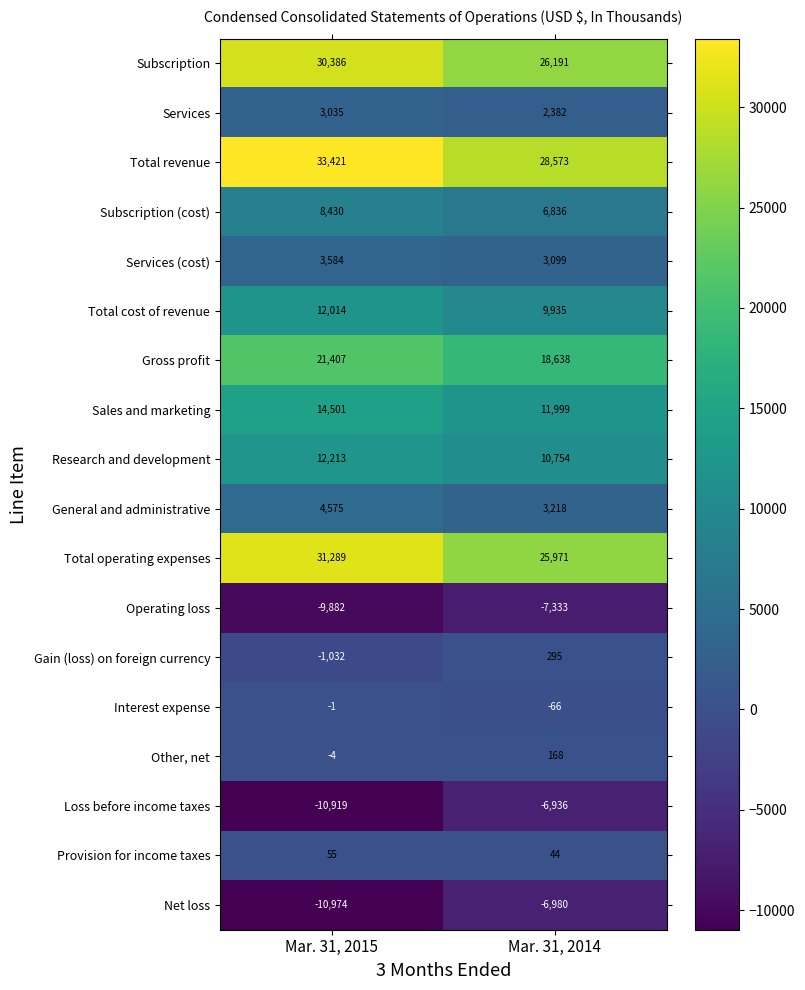

True or false: Loss before income taxes has a value of -2754 at Mar. 31, 2014.

False